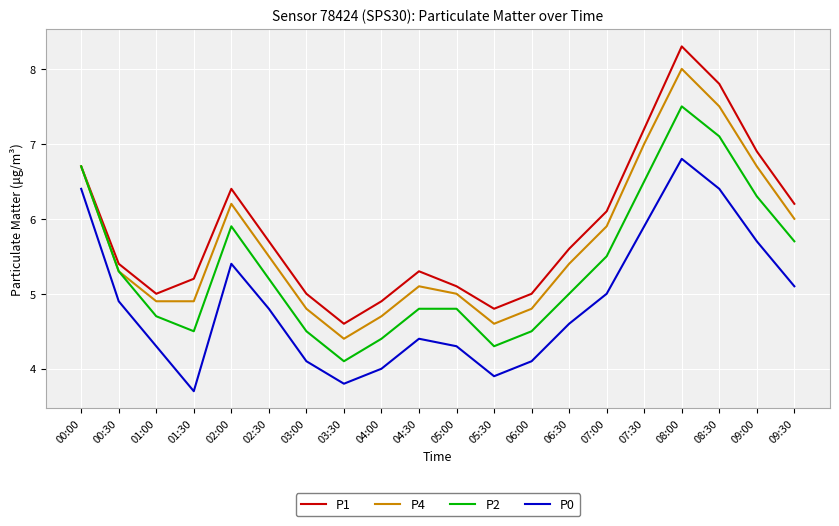

Does the chart have visible grid lines?

Yes